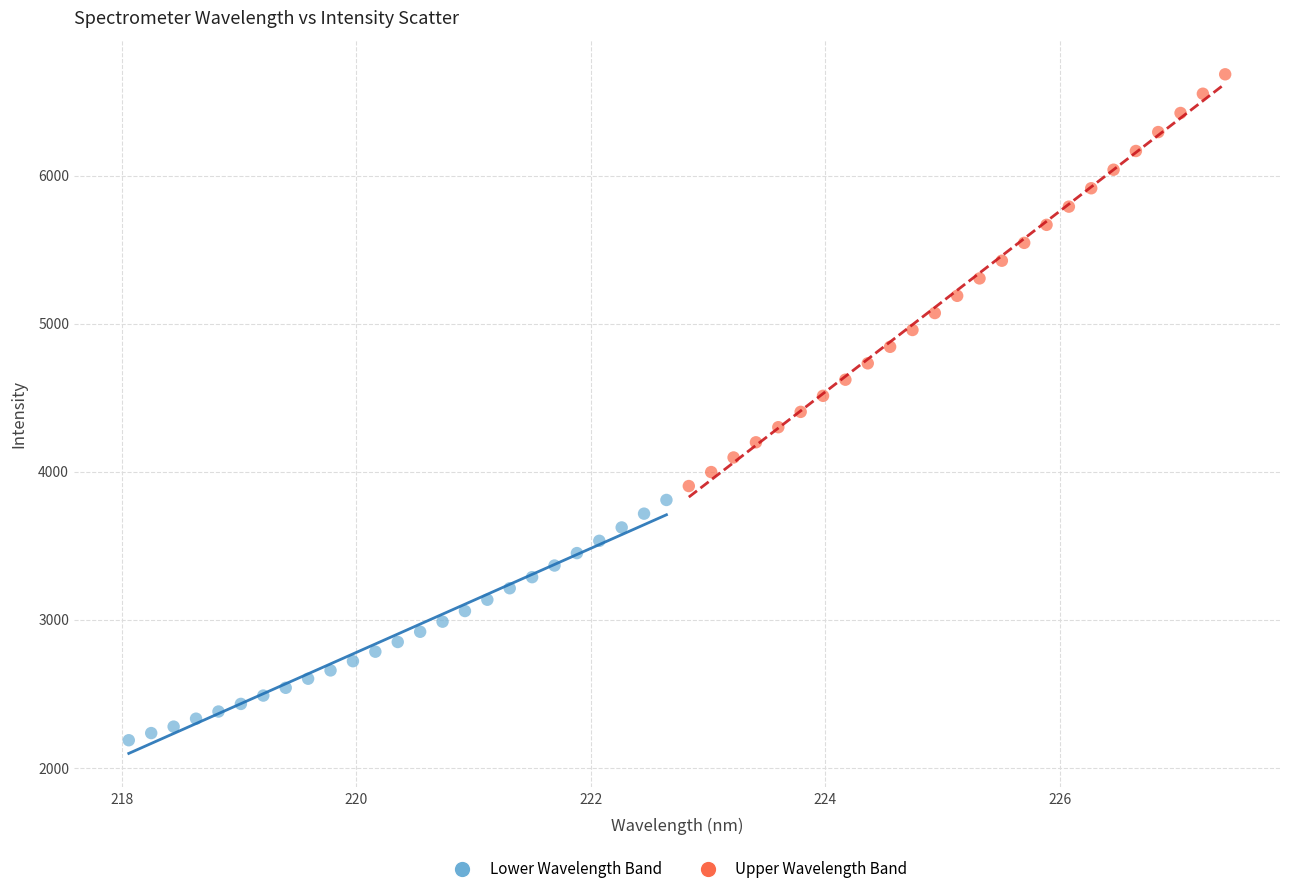

What are all the series names shown in the legend?

Lower Wavelength Band, Upper Wavelength Band